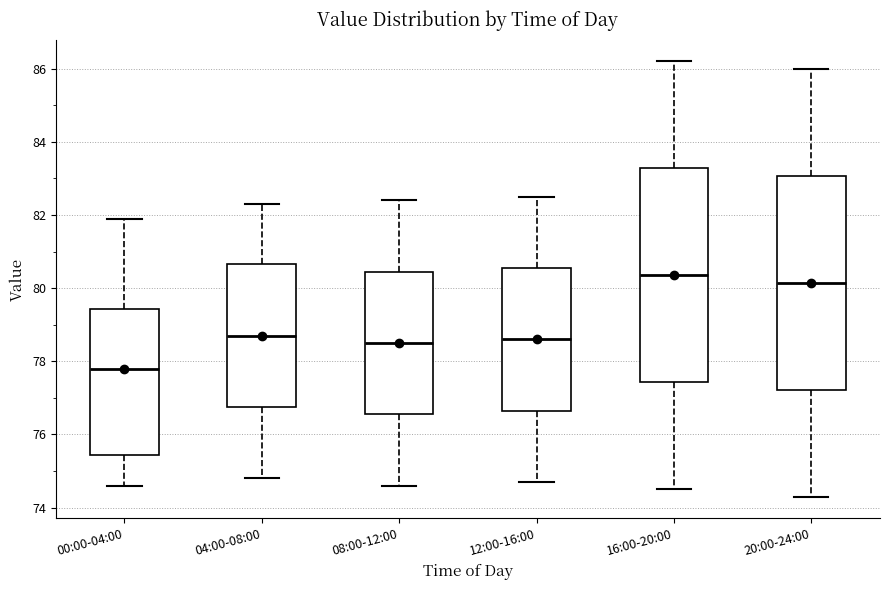

Reading left to right, transcribe this box plot: for each box, give where its median line is, the range the box spans, and where its two whiskers end, as read against the y-axis. The values are not printed on the chart, so give them approximately, as read against the axis.

00:00-04:00: median 77.8, box 75.4 to 79.4, whiskers 74.6 to 82.0
04:00-08:00: median 78.8, box 76.8 to 80.6, whiskers 74.8 to 82.4
08:00-12:00: median 78.6, box 76.6 to 80.4, whiskers 74.6 to 82.4
12:00-16:00: median 78.6, box 76.6 to 80.6, whiskers 74.8 to 82.6
16:00-20:00: median 80.4, box 77.4 to 83.2, whiskers 74.6 to 86.2
20:00-24:00: median 80.2, box 77.2 to 83.0, whiskers 74.4 to 86.0